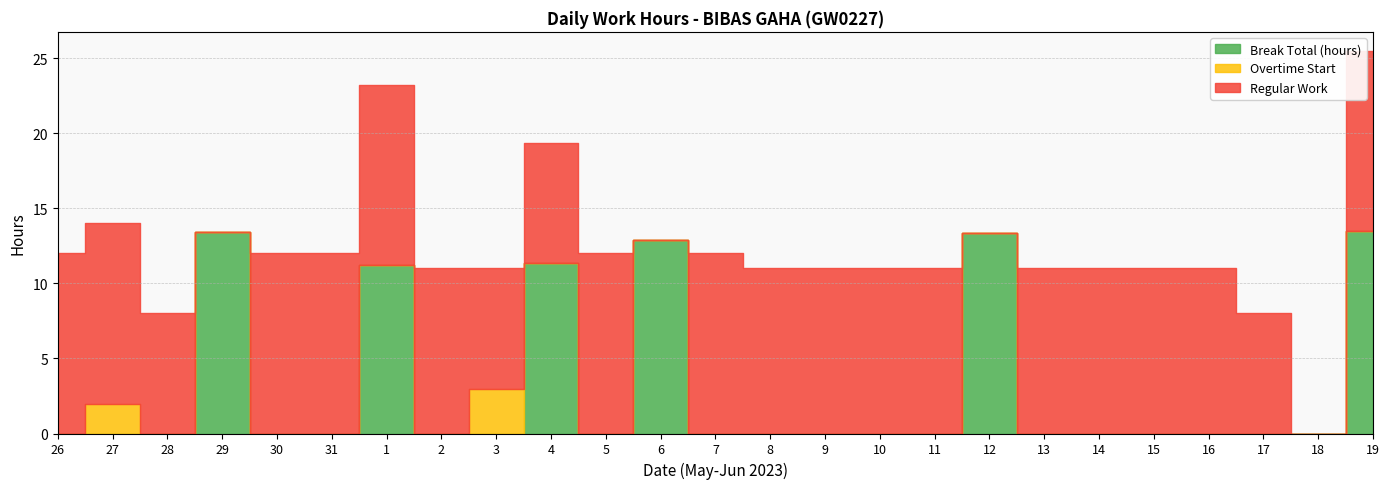

The value of Overtime Start at 8 is -1.9. True or false?

False